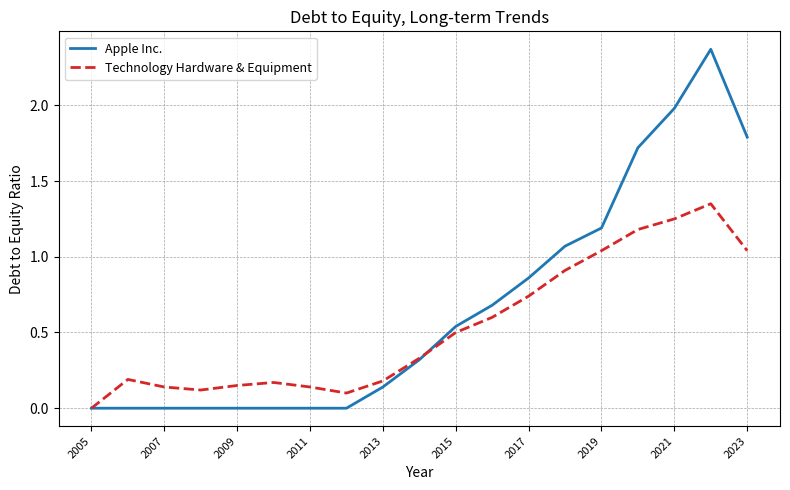

List the series in order of their peak value, highest first.

Apple Inc., Technology Hardware & Equipment